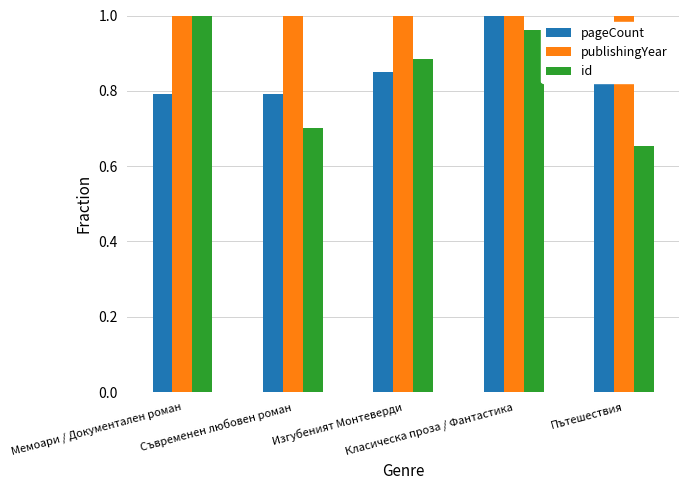

Which series has the widest spread of values?

id